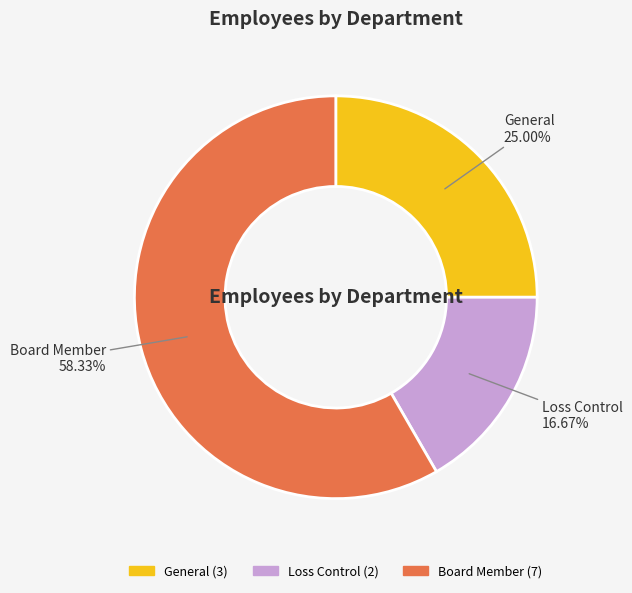

How many slices are in this pie chart?

3